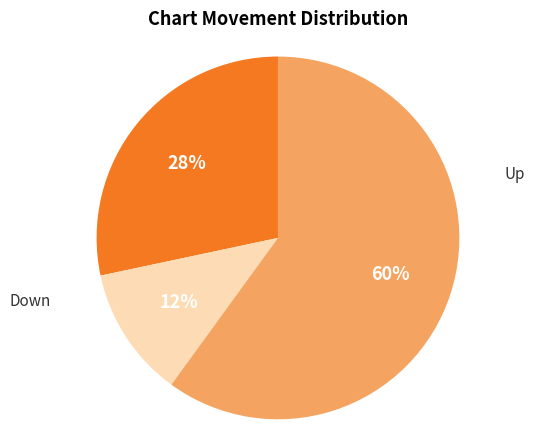

Is there a majority slice in this chart?

Yes